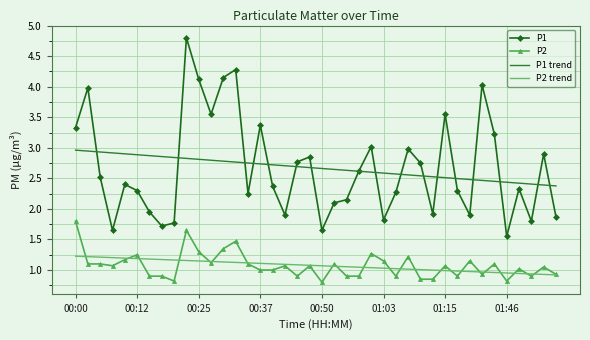

Which series has the widest spread of values?

P1